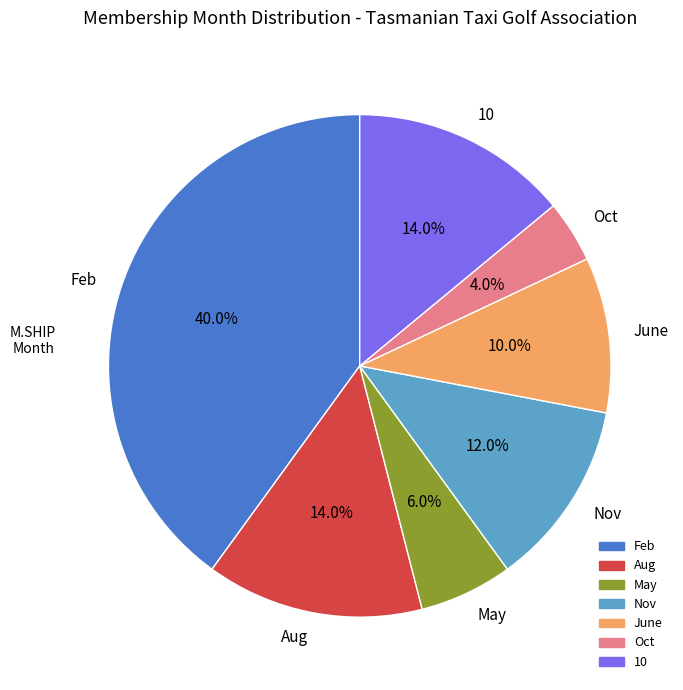

Which slice is the smallest?

Oct